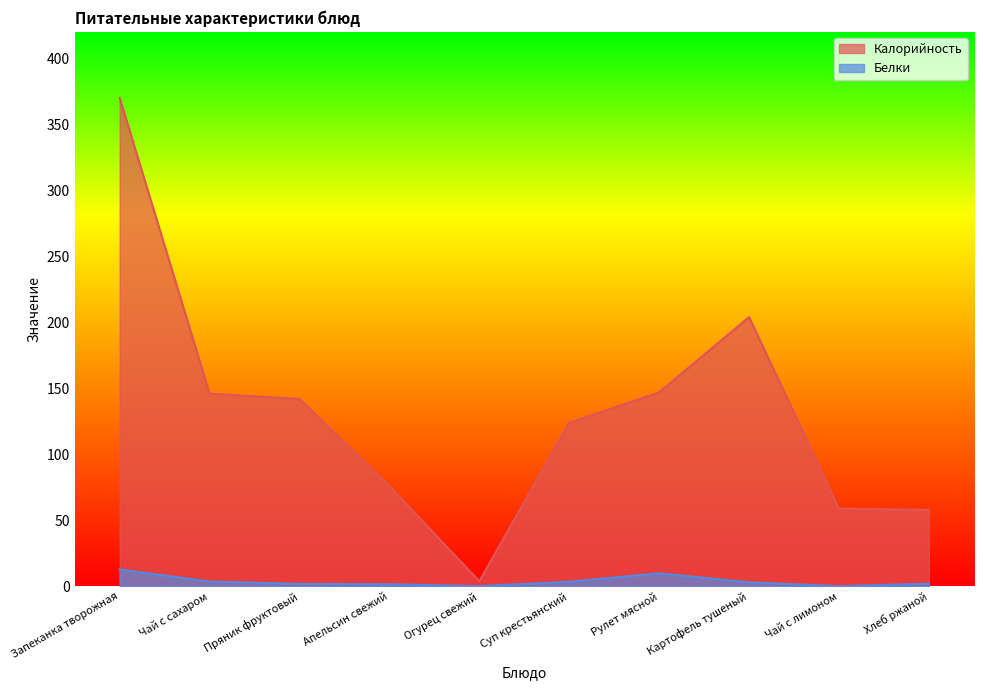

Does the chart display data point markers on the line(s)?

No